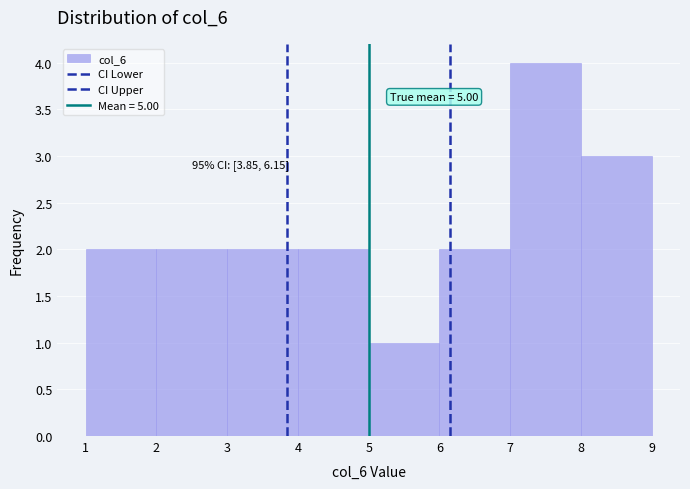

Which range on the x-axis has the tallest bar?

7 to 8